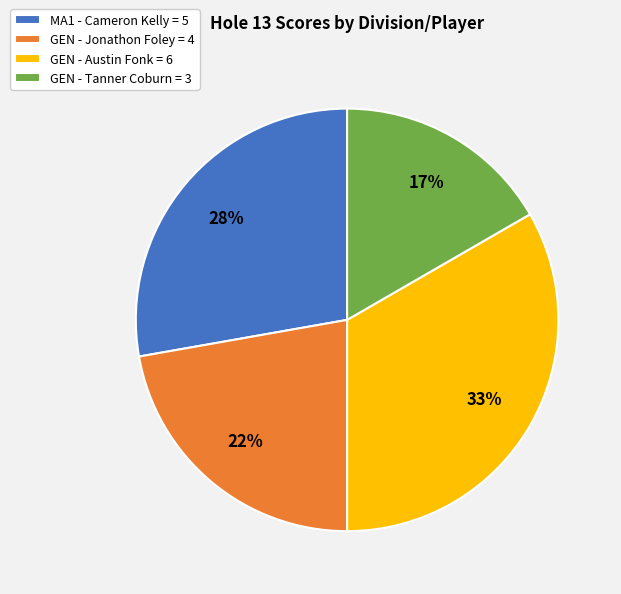

Which category has the smallest portion of the pie?

GEN - Tanner Coburn